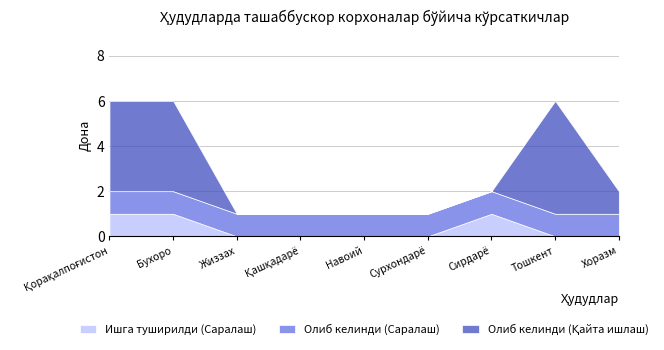

How many lines are shown in the chart?

3